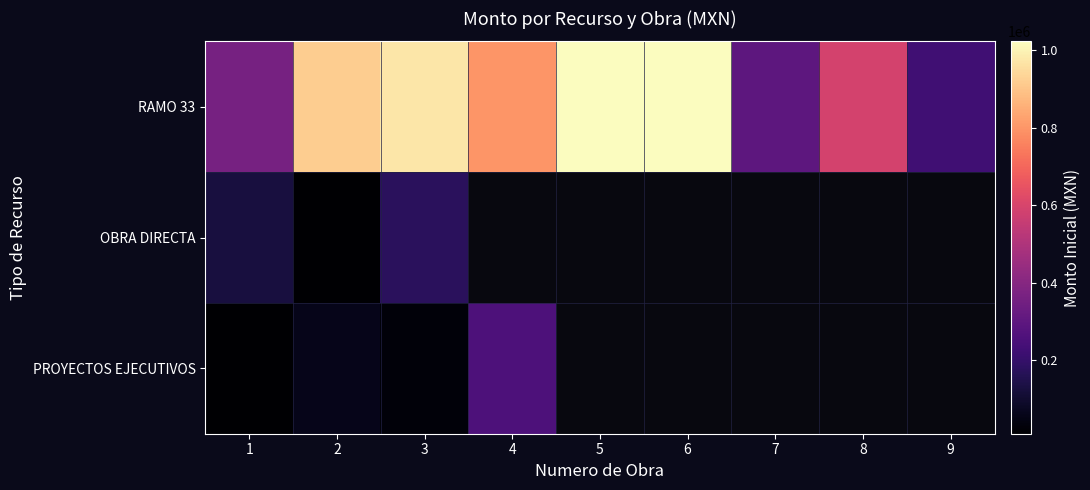

List the series in order of their peak value, highest first.

RAMO 33, PROYECTOS EJECUTIVOS, OBRA DIRECTA